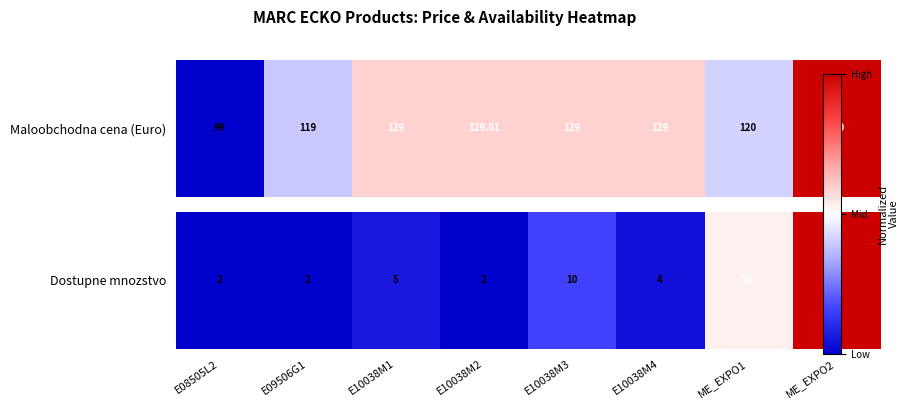

List the labels in order of value, largest first.

ME_EXPO2, ME_EXPO1, E10038M3, E10038M1, E10038M4, E08505L2, E09506G1, E10038M2